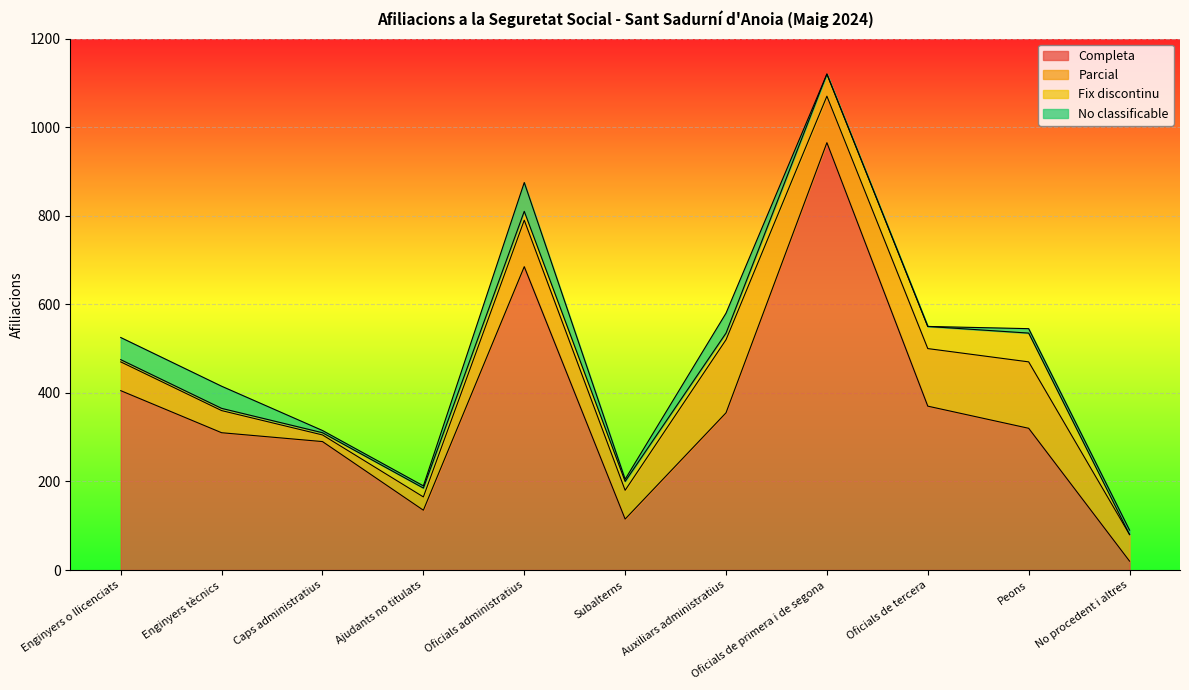

Which has a higher value, Ajudants no titulats or No procedent i altres?

Ajudants no titulats